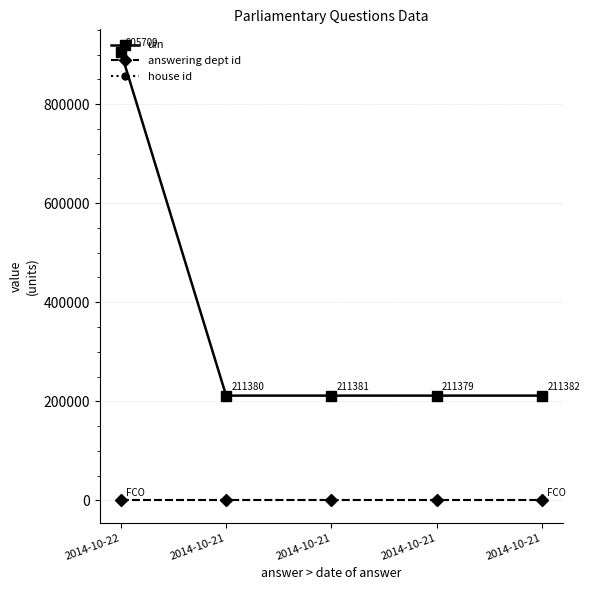

What is the difference between the highest and lowest values at 2014-10-21?

211379